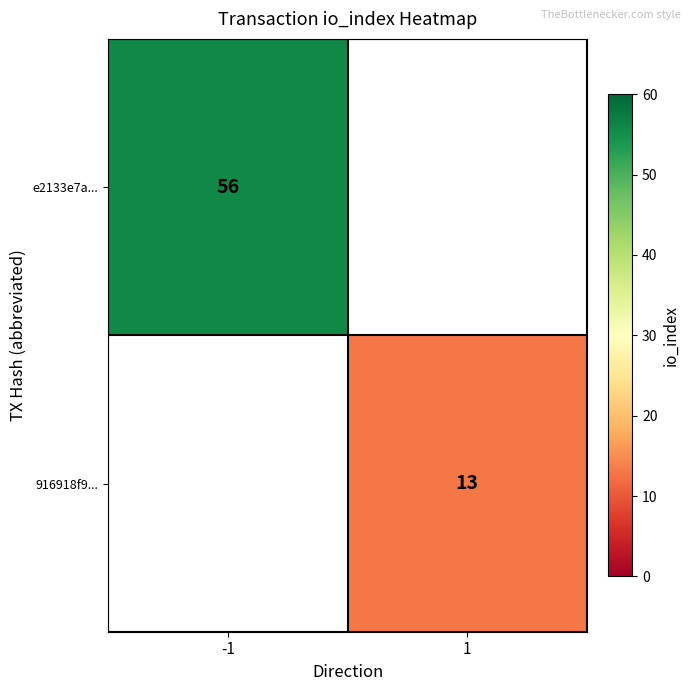

Is the value of 916918f9... at 1 greater than the value of e2133e7a... at -1?

No